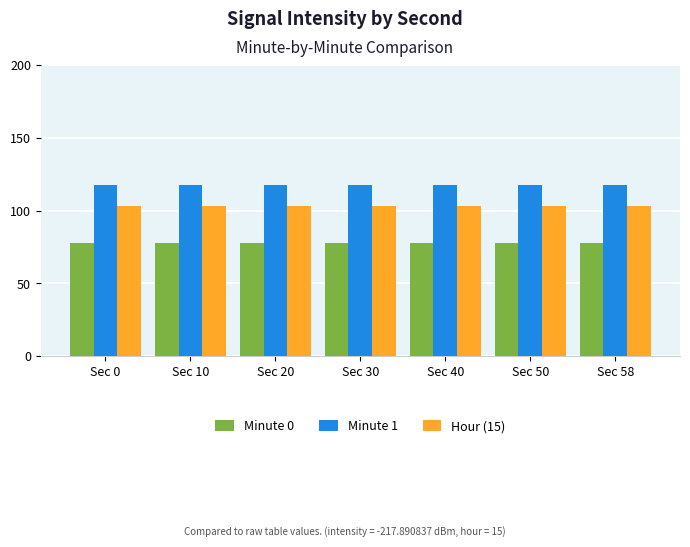

Reading left to right, what are all the values shown in this chart?

Minute 0: Sec 0=77.9	Sec 10=77.9	Sec 20=77.9	Sec 30=77.9	Sec 40=77.9	Sec 50=77.9	Sec 58=77.9
Minute 1: Sec 0=117.9	Sec 10=117.9	Sec 20=117.9	Sec 30=117.9	Sec 40=117.9	Sec 50=117.9	Sec 58=117.9
Hour (15): Sec 0=103.0	Sec 10=103.0	Sec 20=103.0	Sec 30=103.0	Sec 40=103.0	Sec 50=103.0	Sec 58=103.0